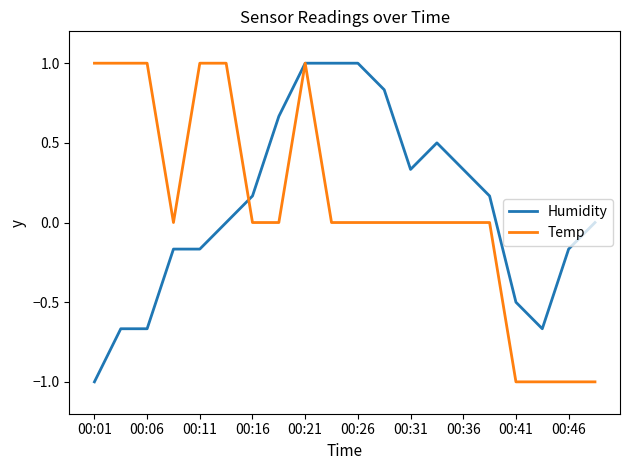

What is the smallest value displayed?

-1.0